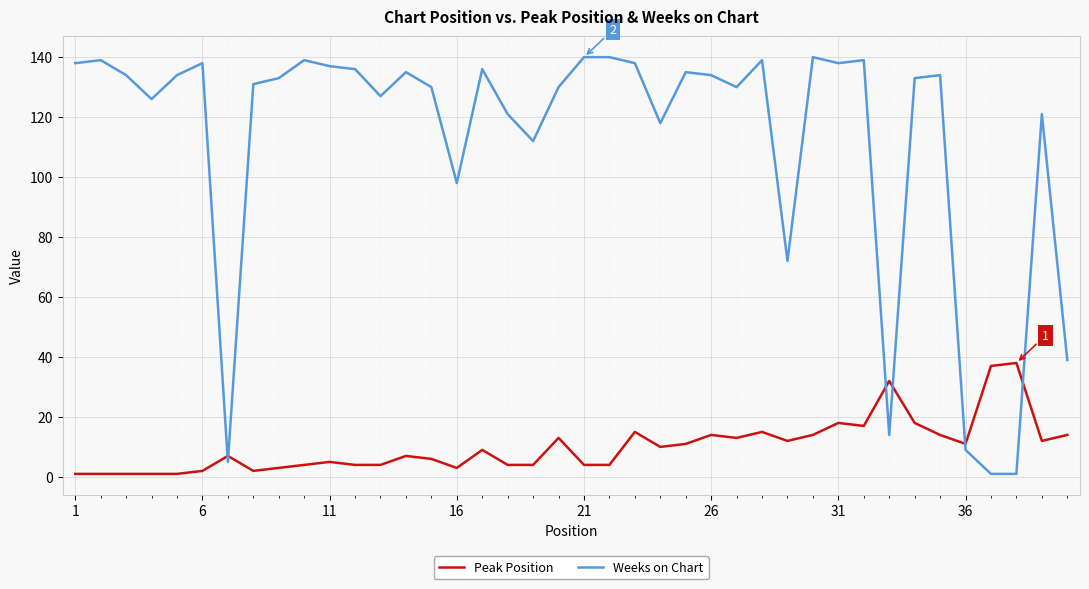

List the series in order of their overall mean, highest first.

Weeks on Chart, Peak Position